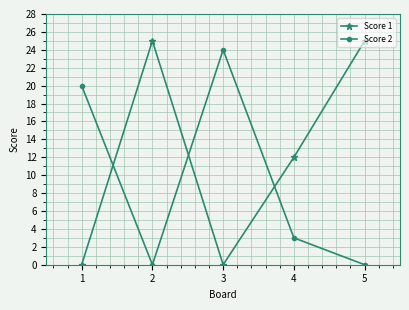

The value of Score 1 at 3 is -17. True or false?

False